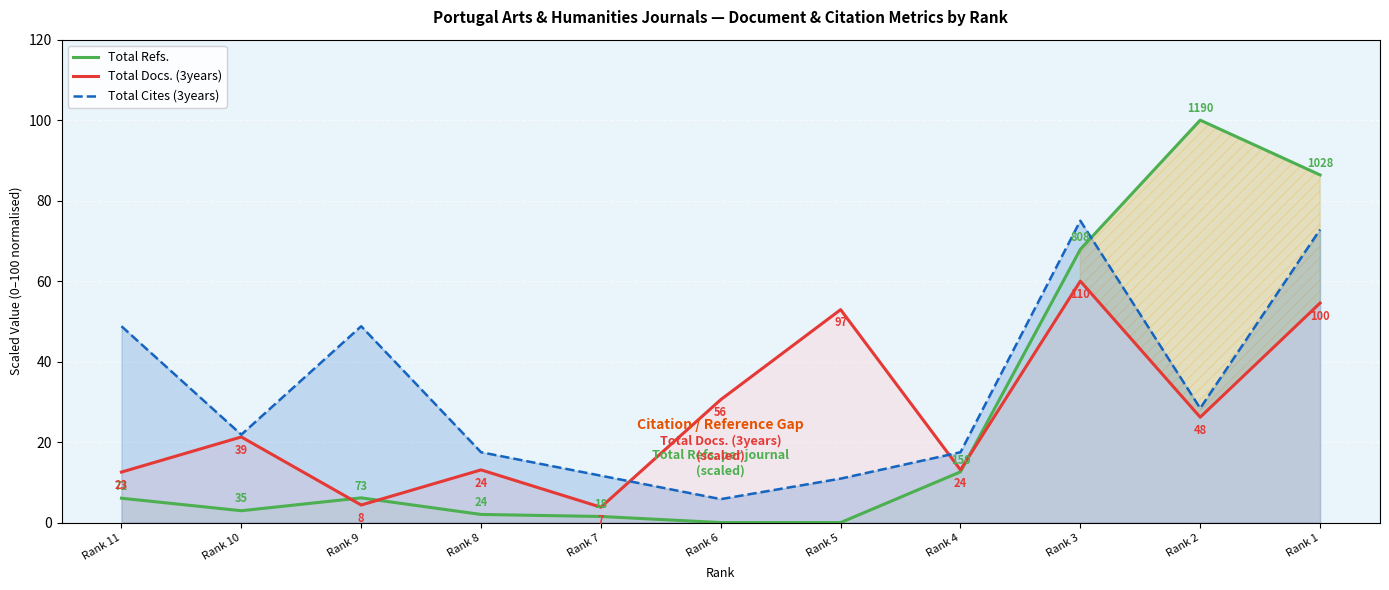

The Total Cites (3years) series shows 17.5 at Rank 4. True or false?

True